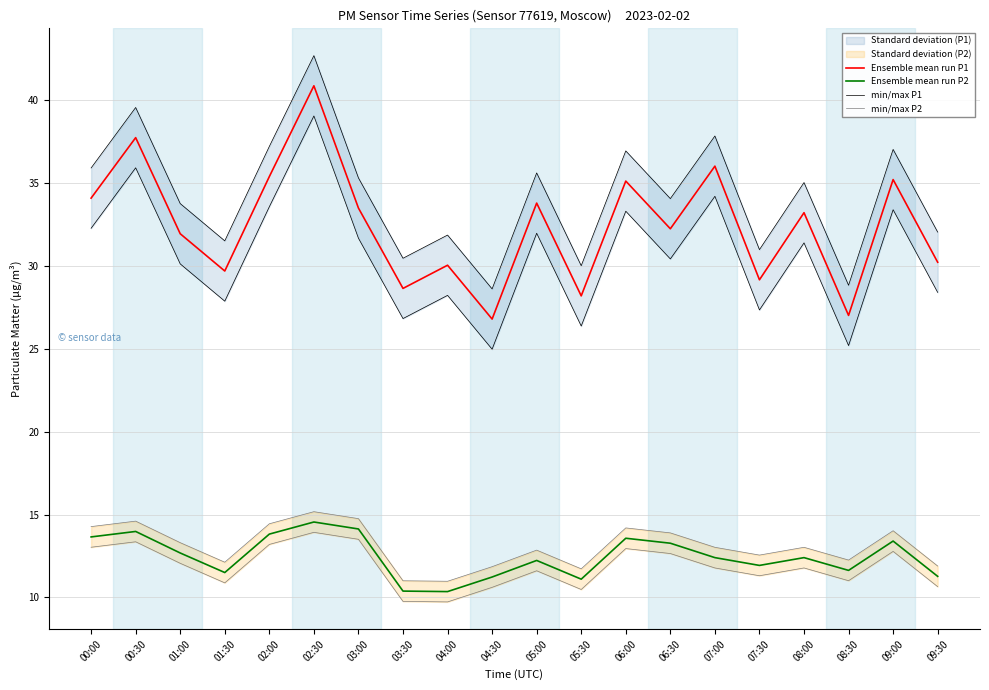

True or false: Ensemble mean run P1 and Ensemble mean run P2 intersect in this chart.

False